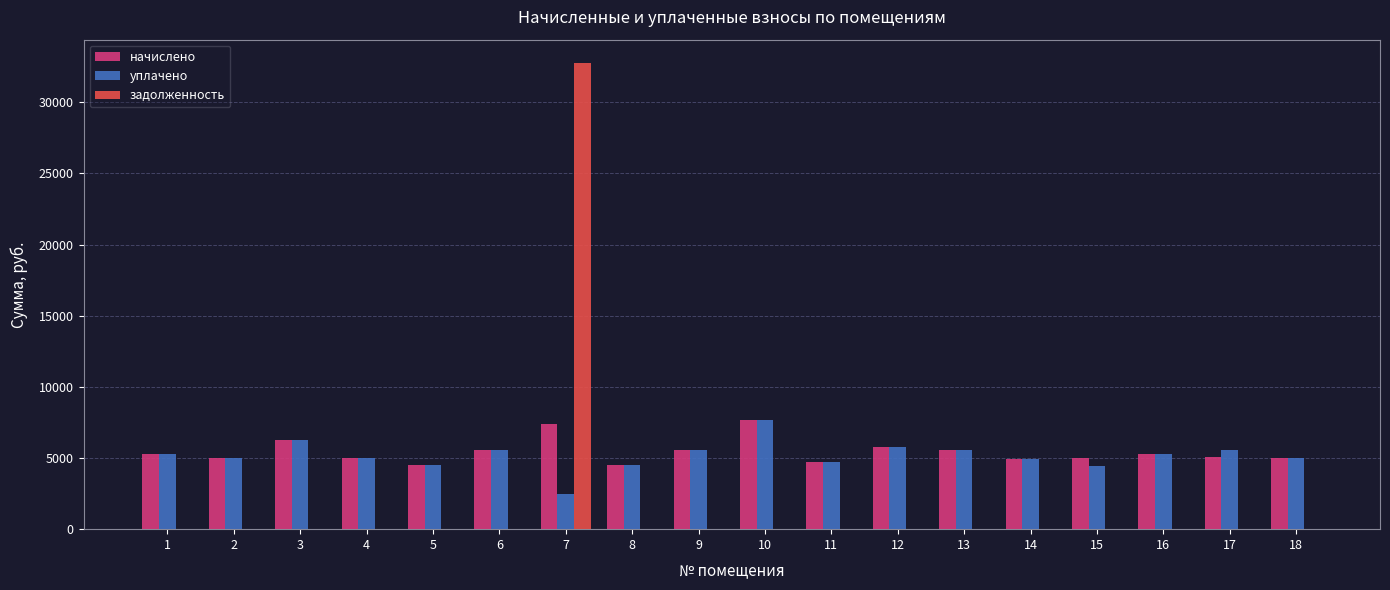

Between 6 and 7, which series saw the biggest shift?

задолженность